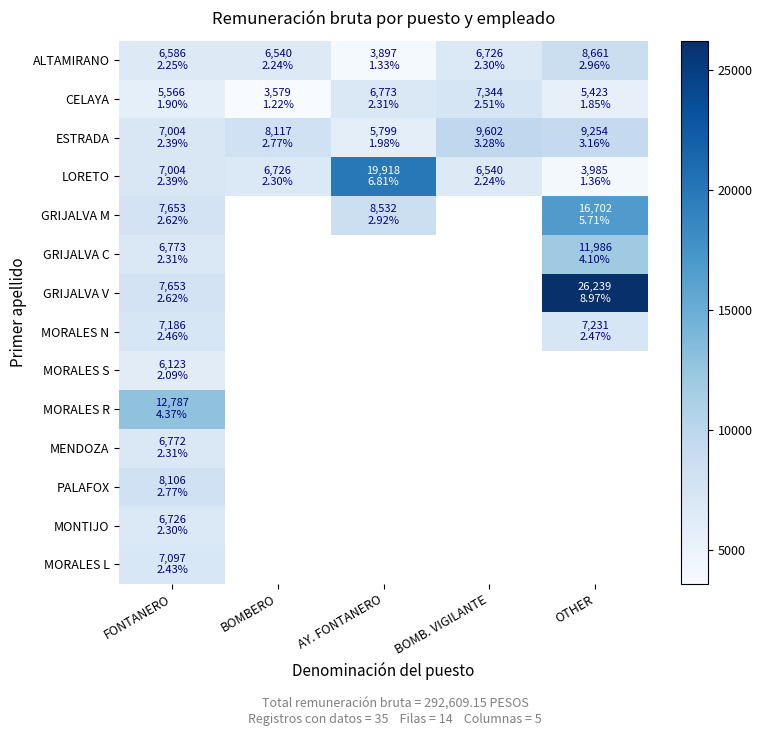

Count the number of categories in the chart.

5